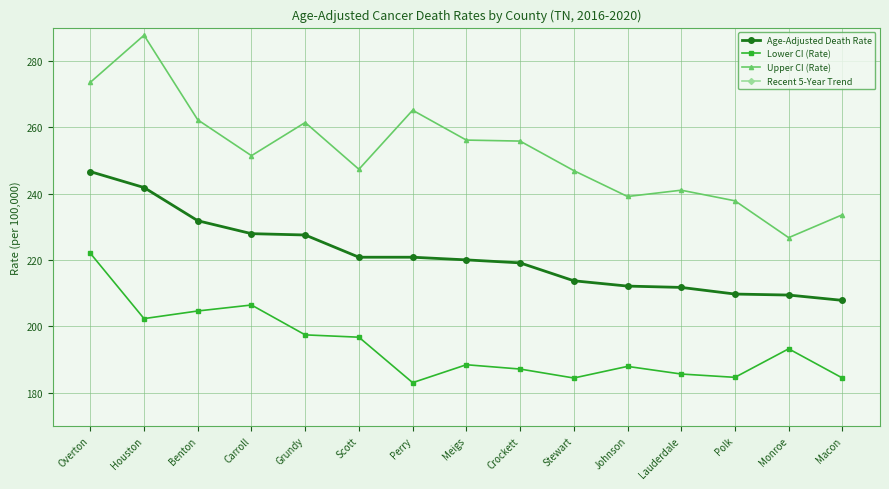

True or false: Upper CI (Rate) and Lower CI (Rate) intersect in this chart.

False